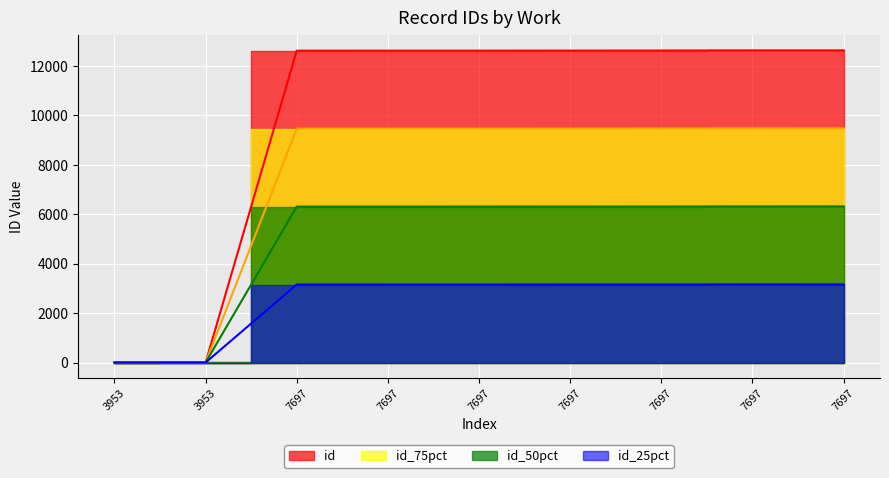

Does the chart display data point markers on the line(s)?

No